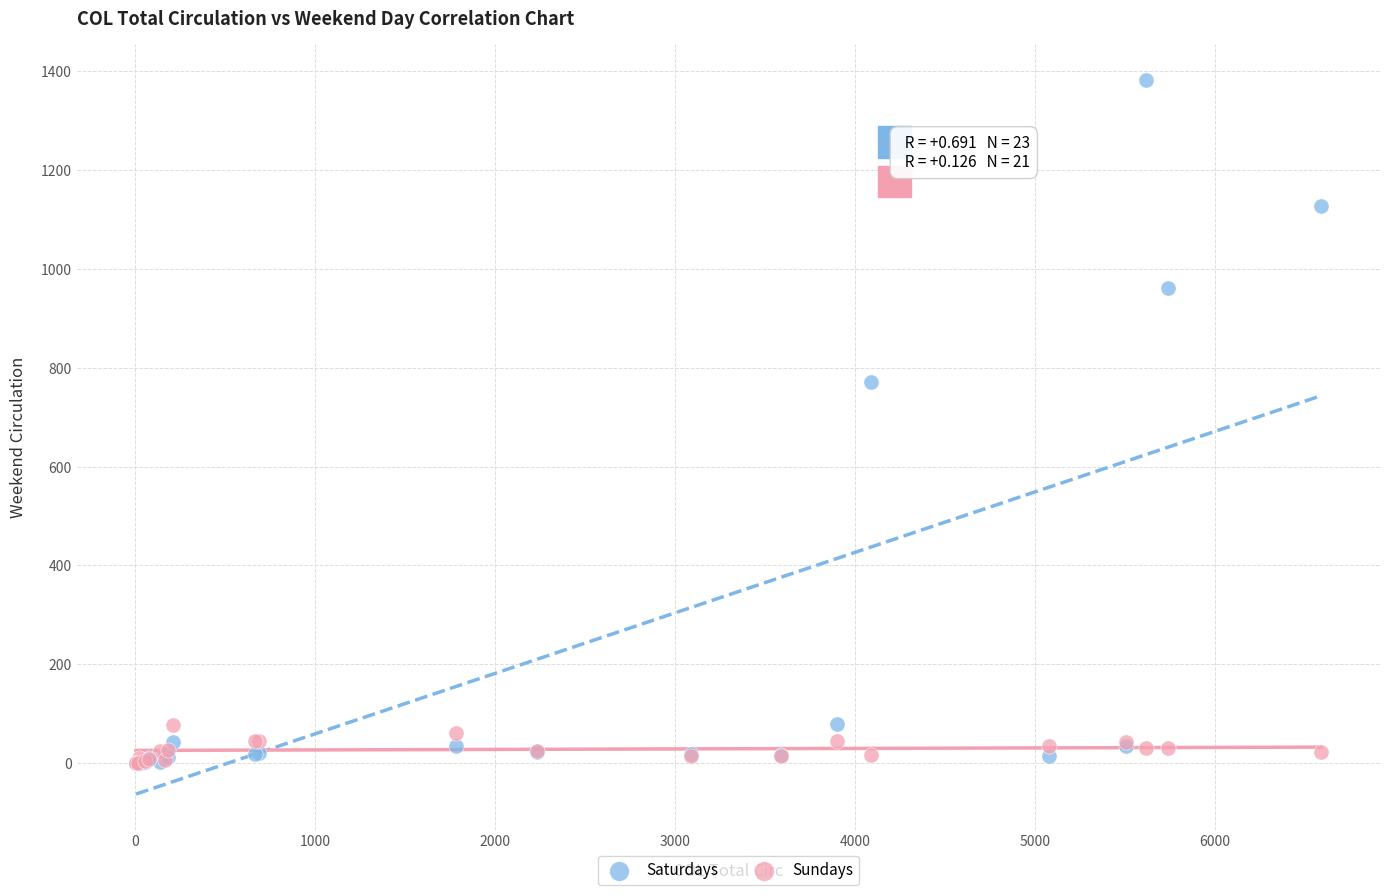

Across all series, what Y value is closest to 691?

771